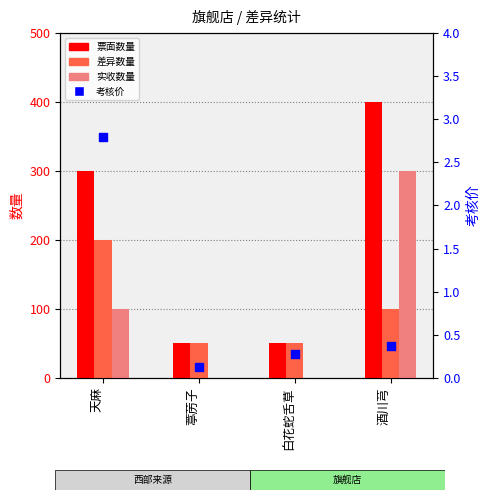

Which series contains the lowest Y value?

实收数量